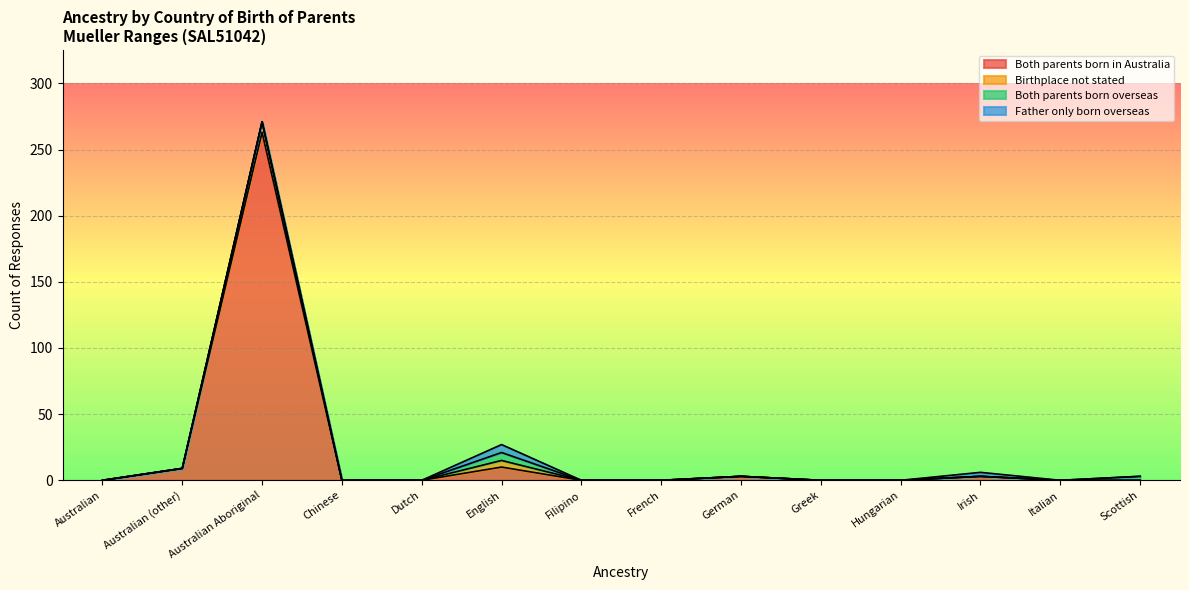

True or false: Birthplace not stated has more than 2 interior local peaks.

False